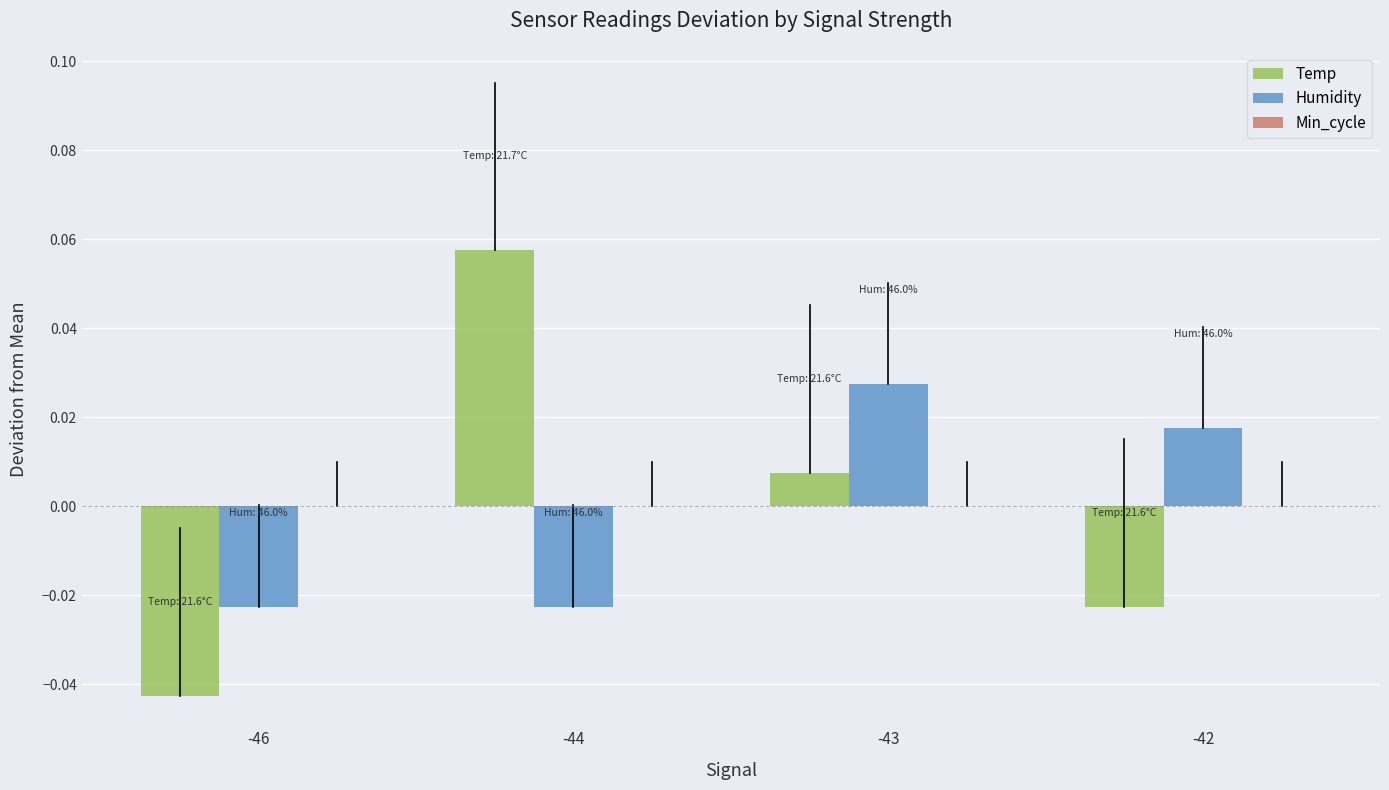

Rank the series at -46 from lowest to highest value.

Temp, Humidity, Min_cycle